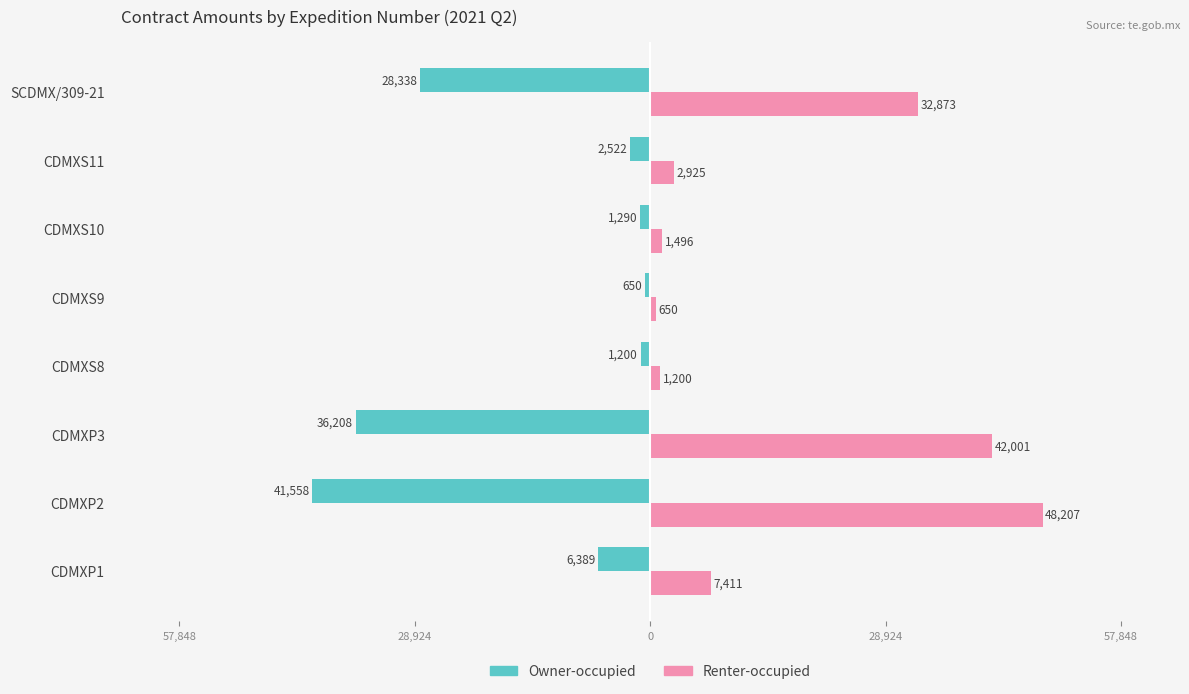

Which series has the largest total across all categories?

Renter-occupied